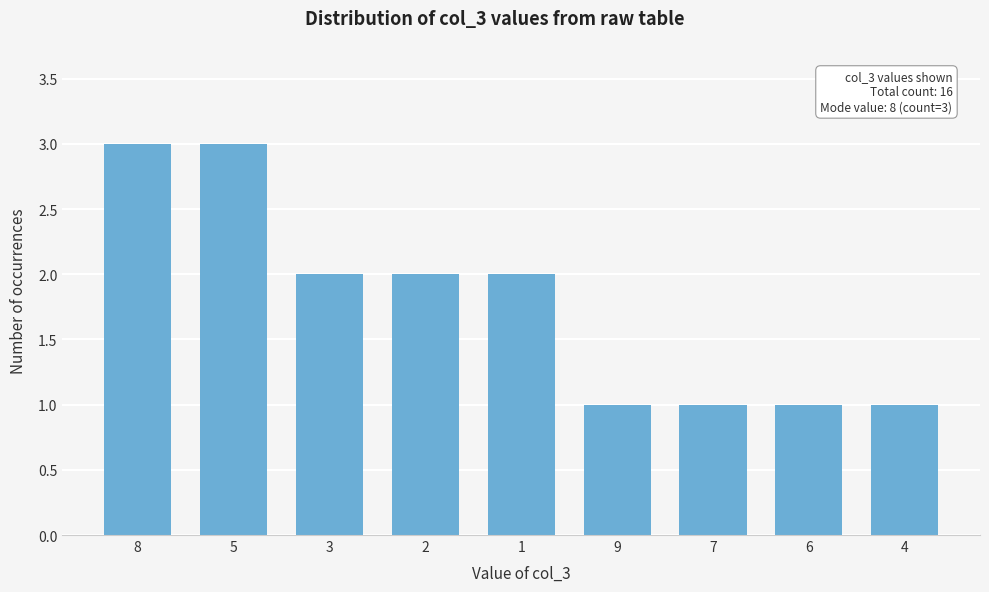

Reading left to right, transcribe all the data shown in this chart.

8=3	5=3	3=2	2=2	1=2	9=1	7=1	6=1	4=1